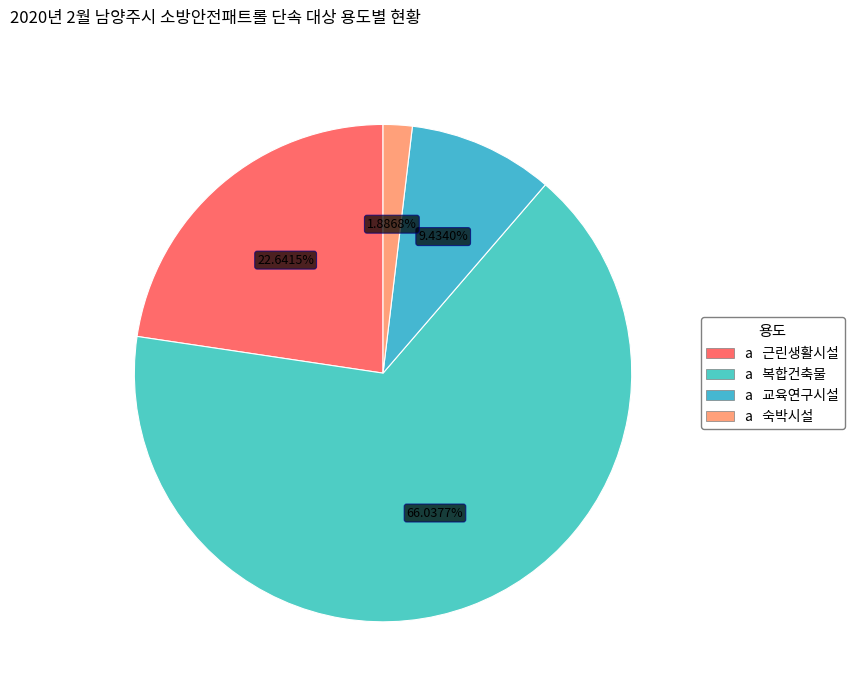

How many slices are in this pie chart?

4